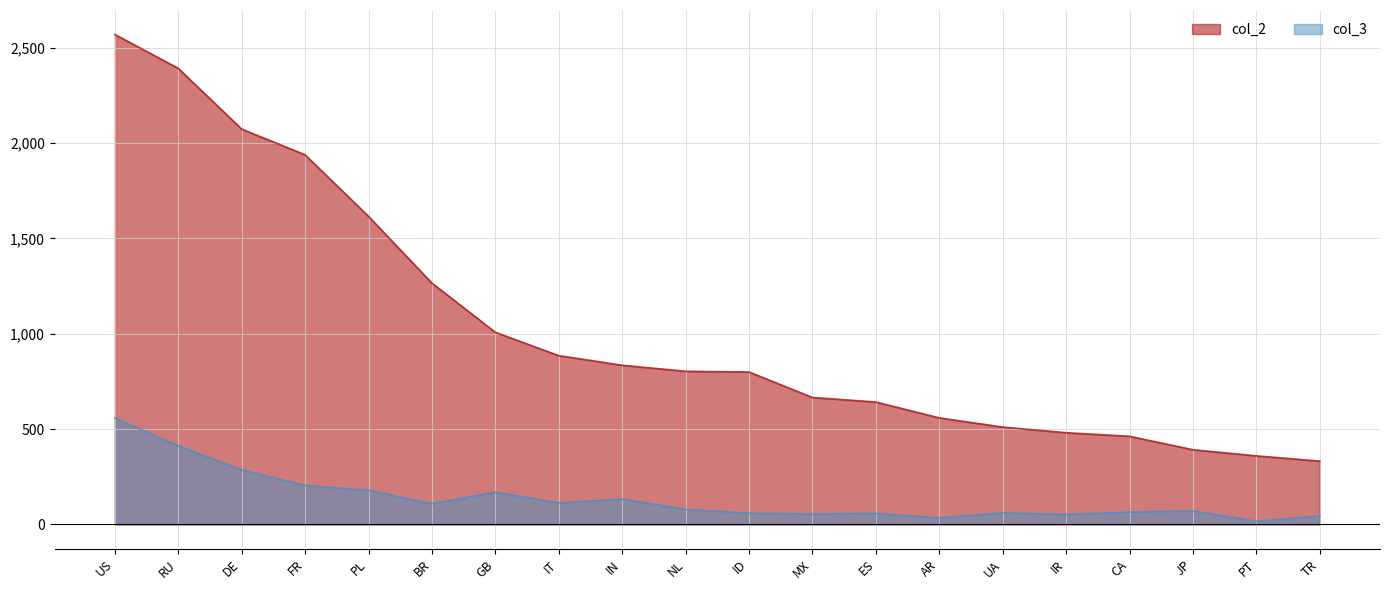

Rank the series by their maximum value, from highest to lowest.

col_2, col_3